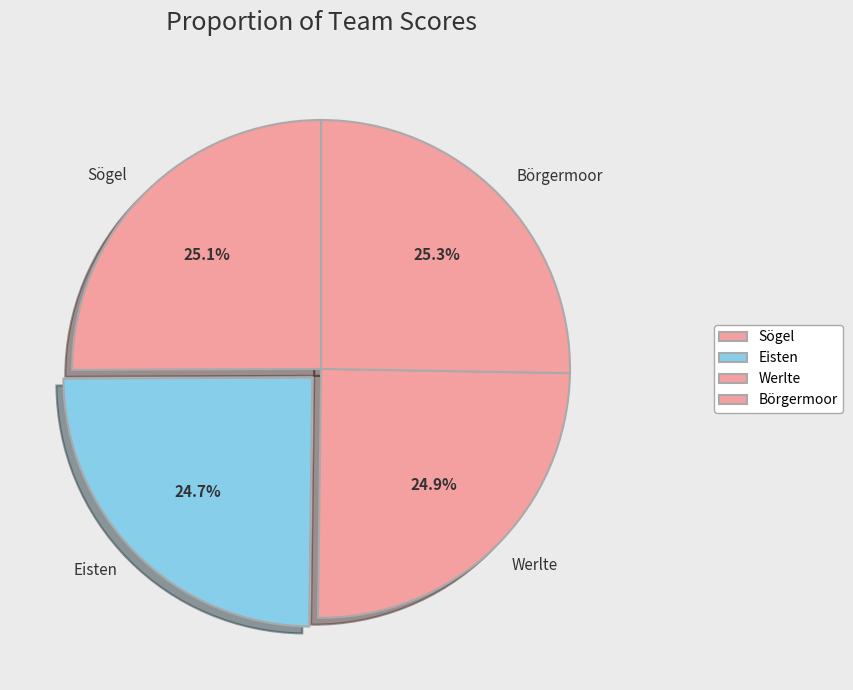

What is the ratio of the value at Eisten to the value at Börgermoor?

1.0